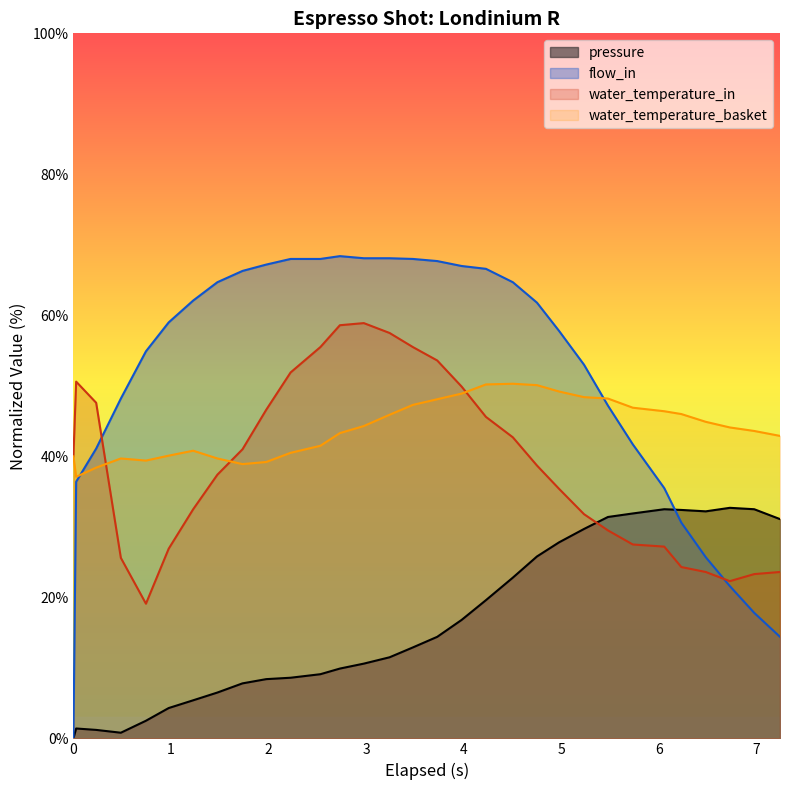

Which series ends up on top after the final intersection of water_temperature_in and pressure?

pressure